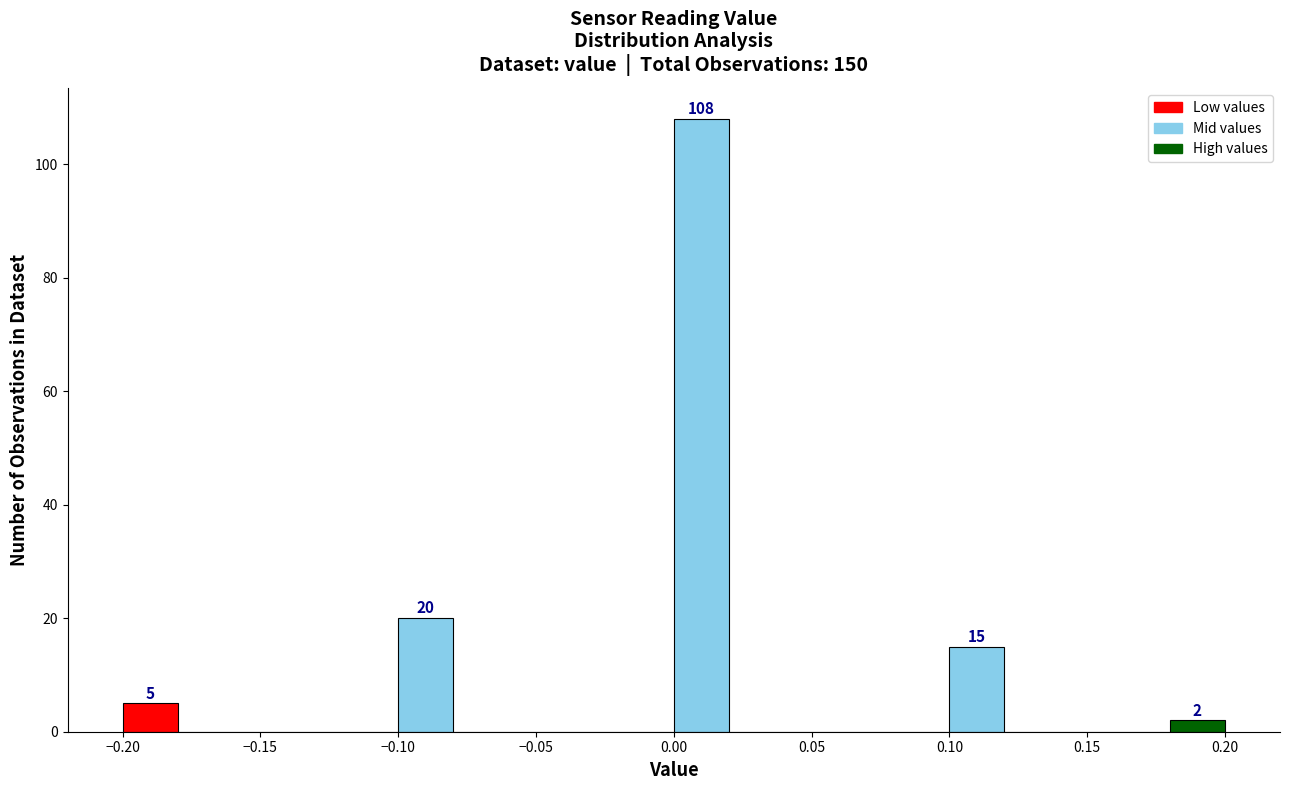

Over which range of the x-axis is the bar tallest?

0.00 to 0.02